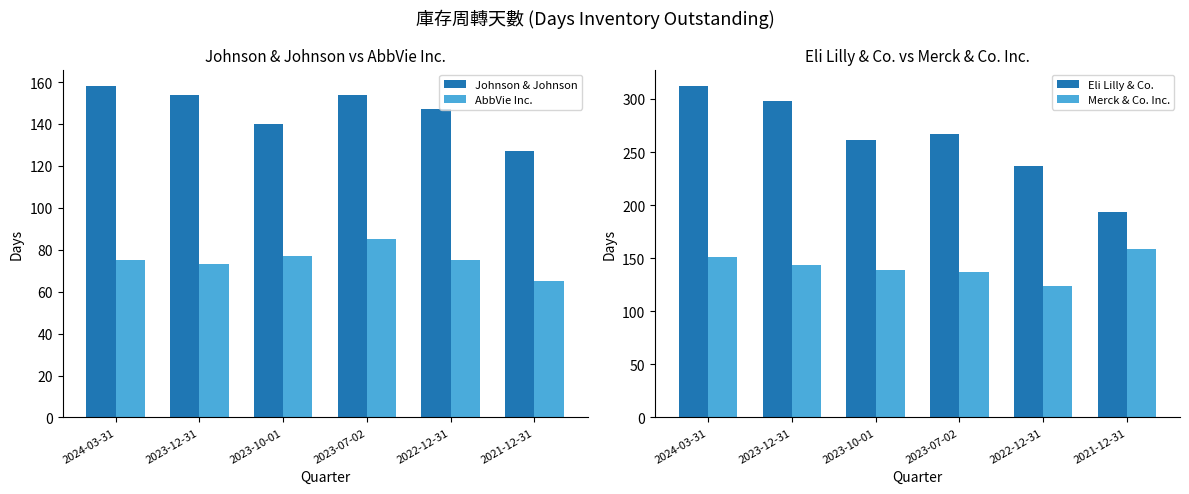

At which category is the sum across all series the highest?

2024-03-31